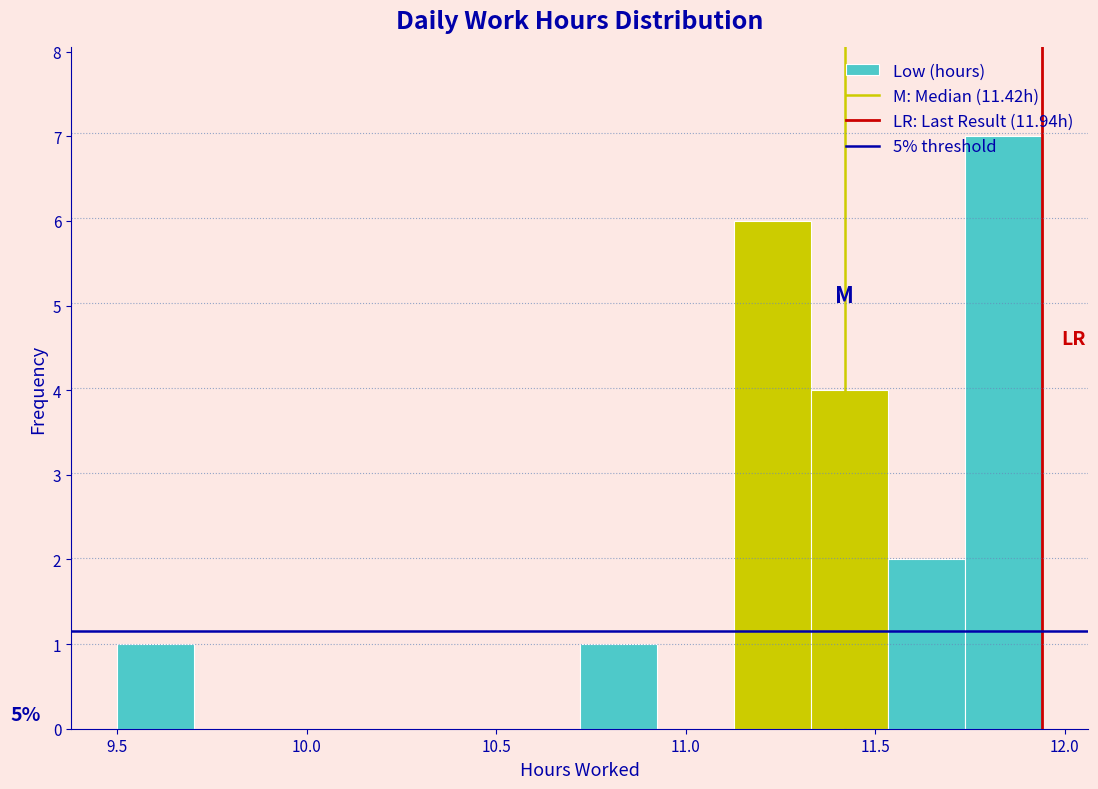

Over which range of the x-axis is the bar tallest?

11.75 to 11.95